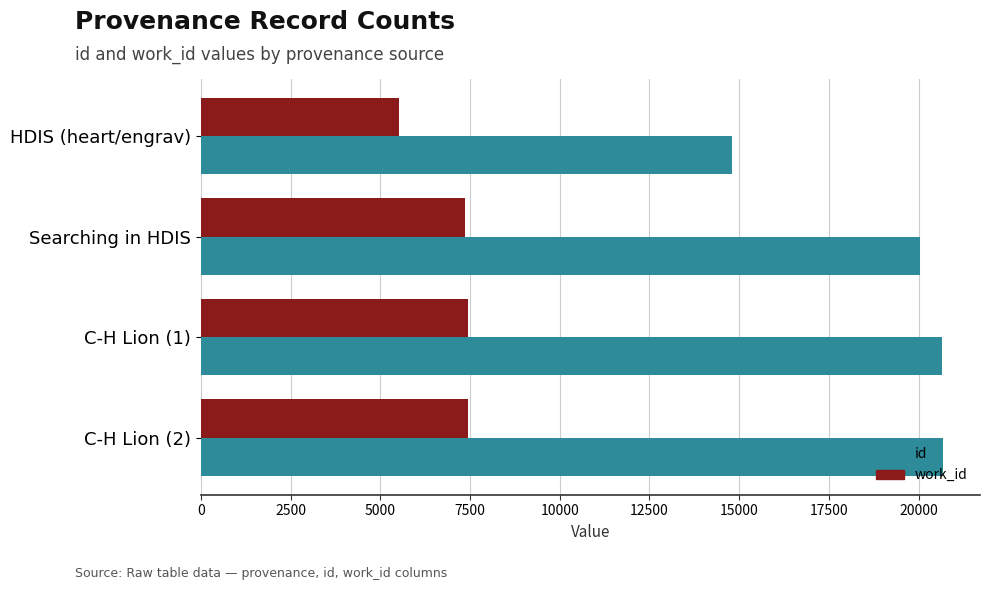

What is the difference between the maximum and second lowest values in the id series?

627